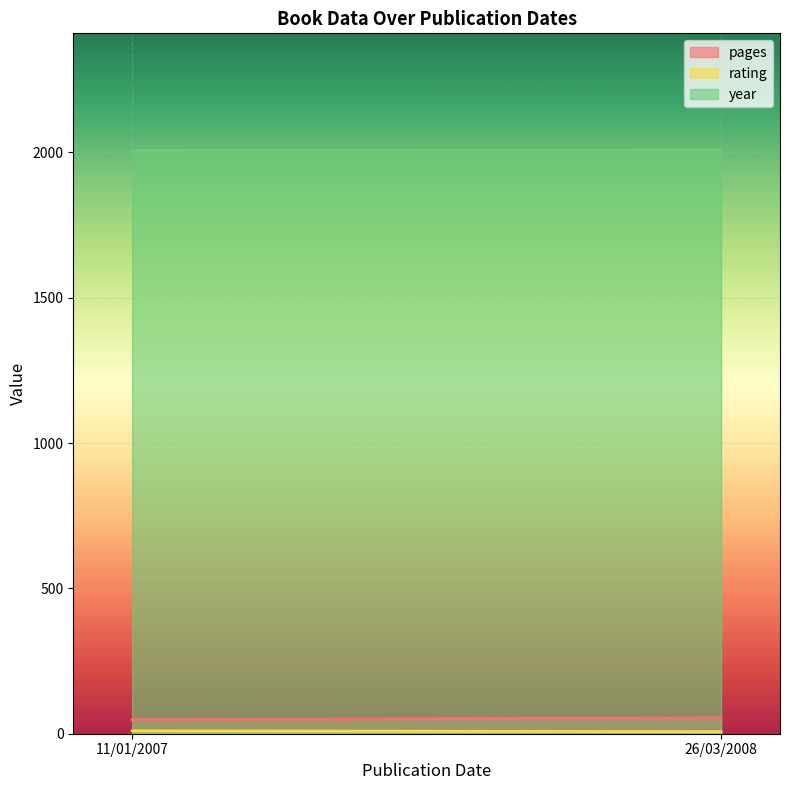

What is the spread (max minus min) of values at 26/03/2008?

2001